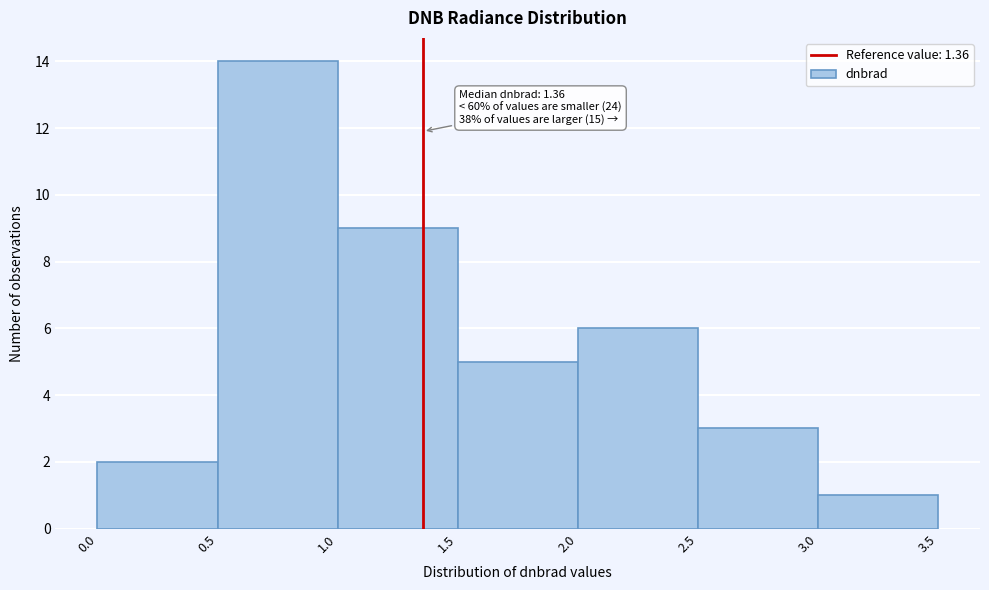

Over which range of the x-axis is the bar tallest?

0.5 to 1.0